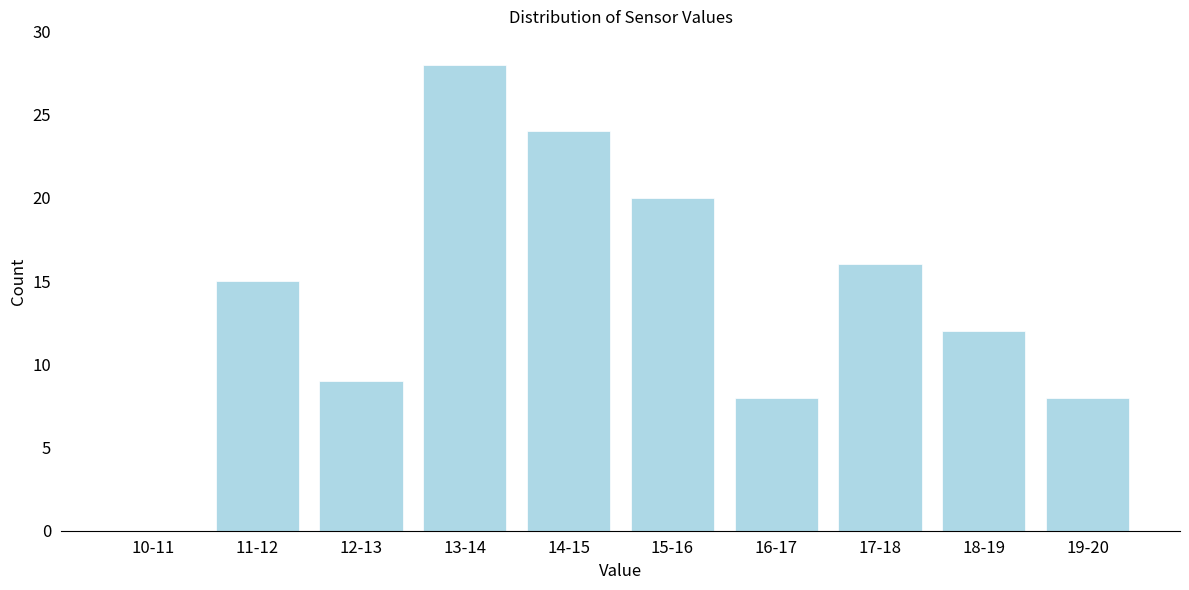

Reading left to right, what are all the values shown in this chart?

10-11=0	11-12=15	12-13=9	13-14=28	14-15=24	15-16=20	16-17=8	17-18=16	18-19=12	19-20=8